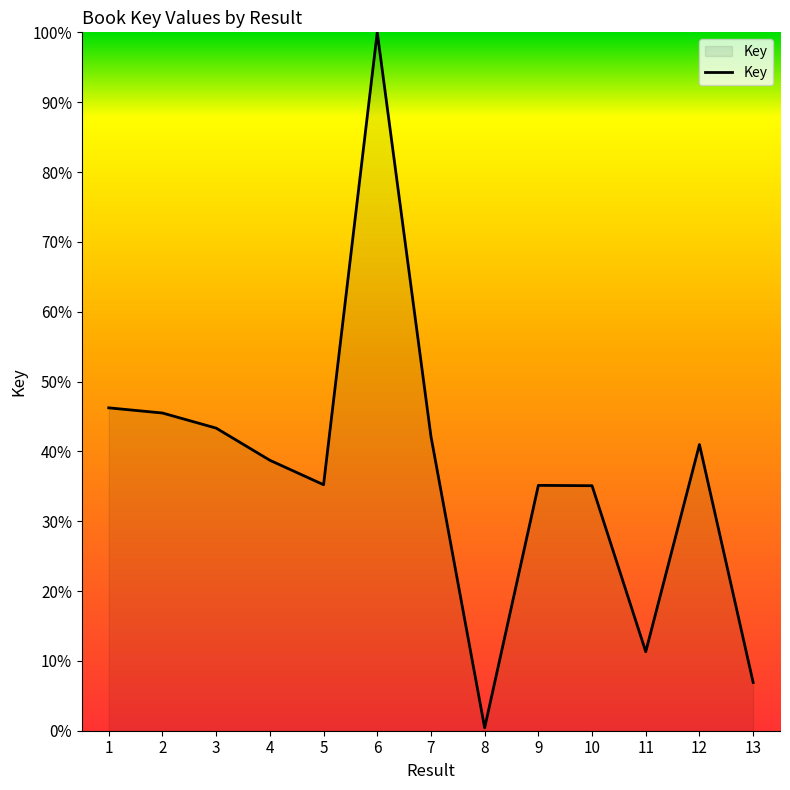

True or false: the data shows 42.1 at 7.

True